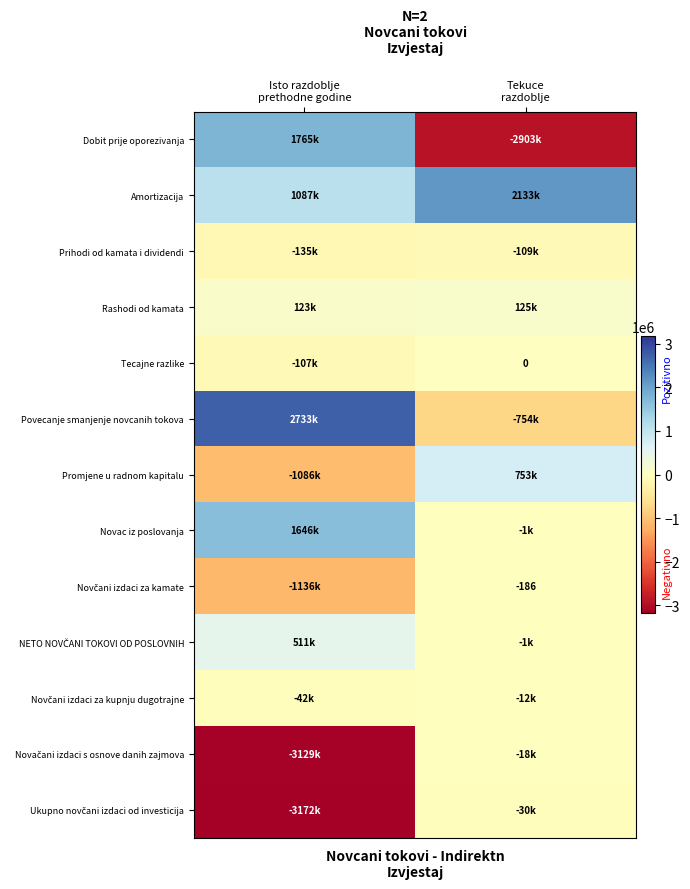

True or false: Amortizacija has a value of 1087000 at Isto razdoblje prethodne godine.

True